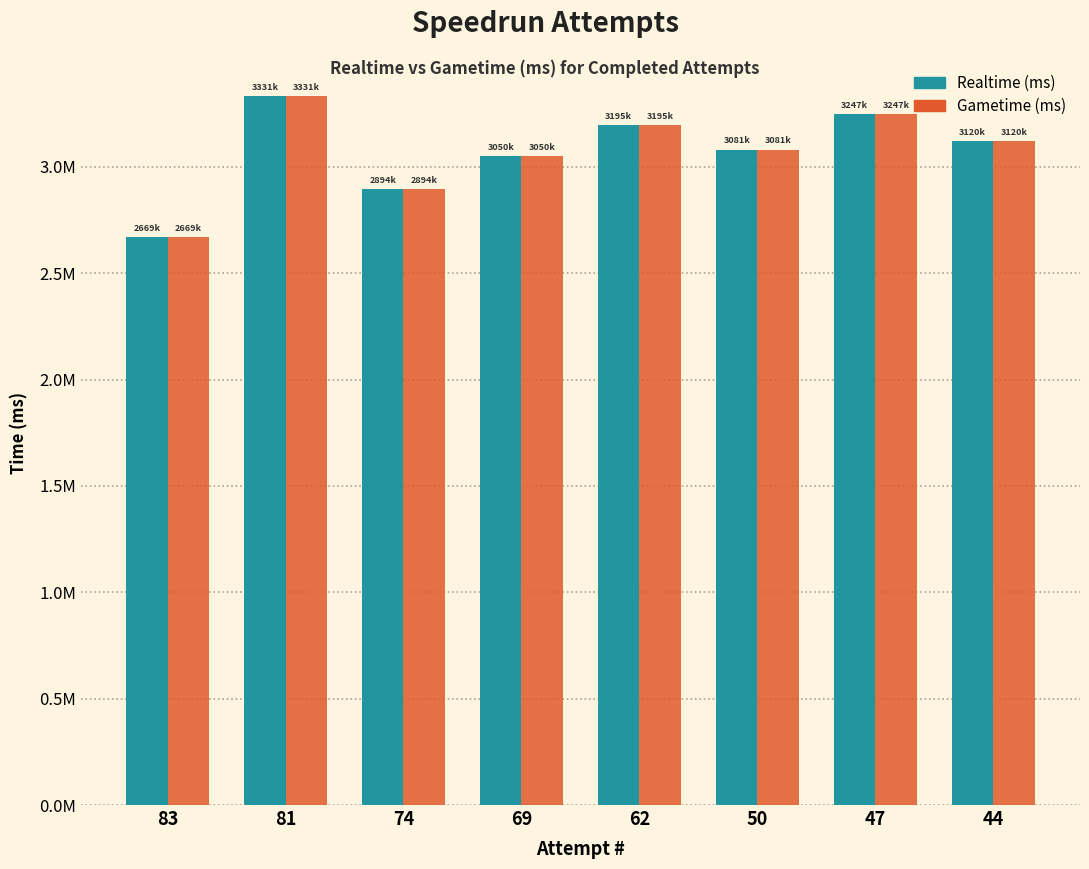

Does the chart contain any negative values?

No